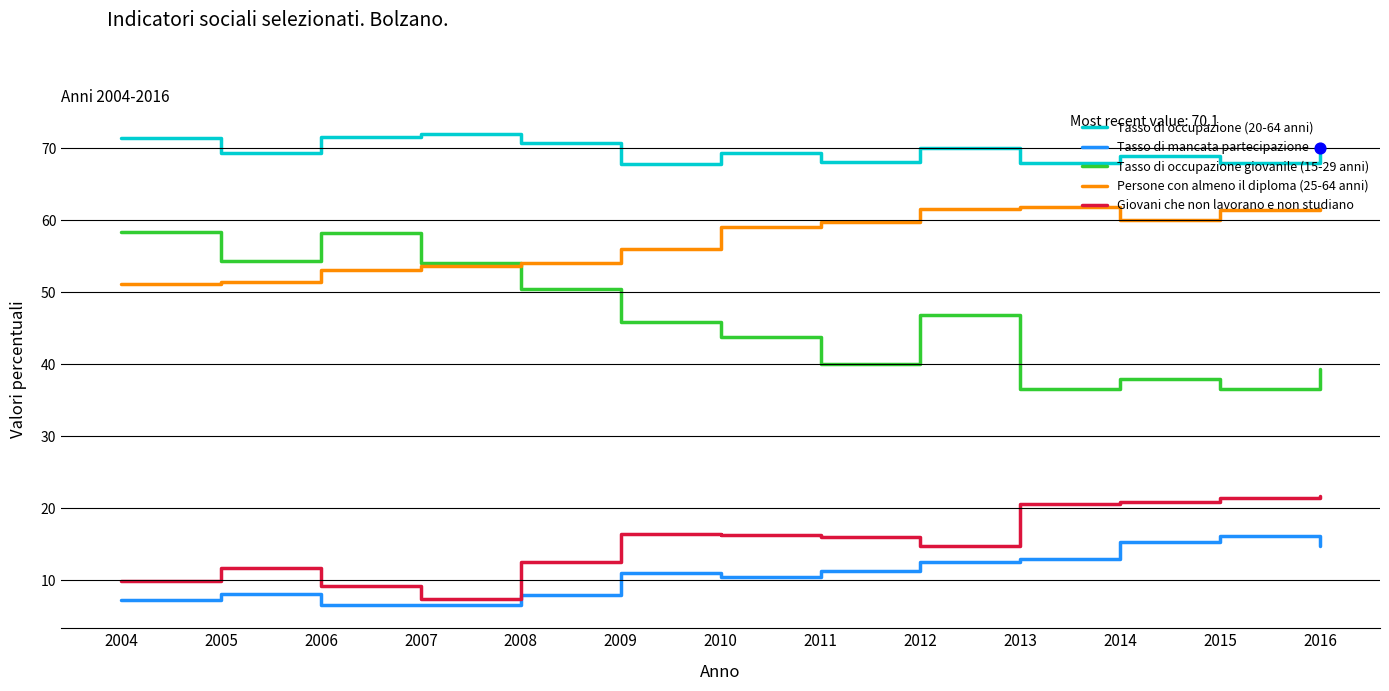

What is the total value across all series at 2006?

198.7